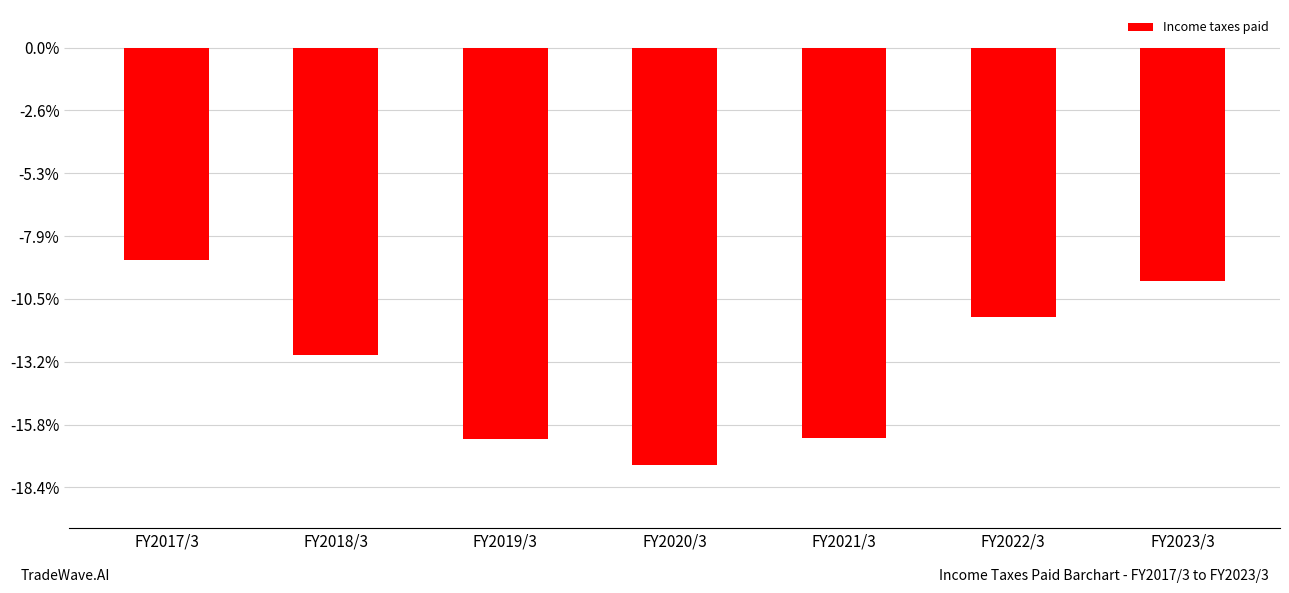

What is the label of the 2nd bar from the left?

FY2018/3